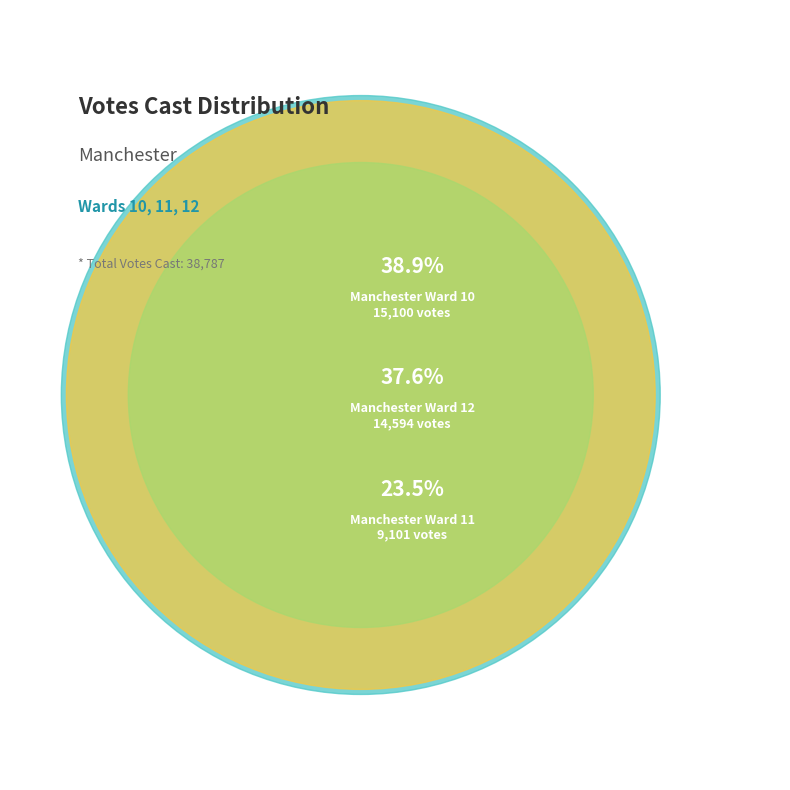

What is the total percentage of Manchester Ward 11 and Manchester Ward 12?

61.1%